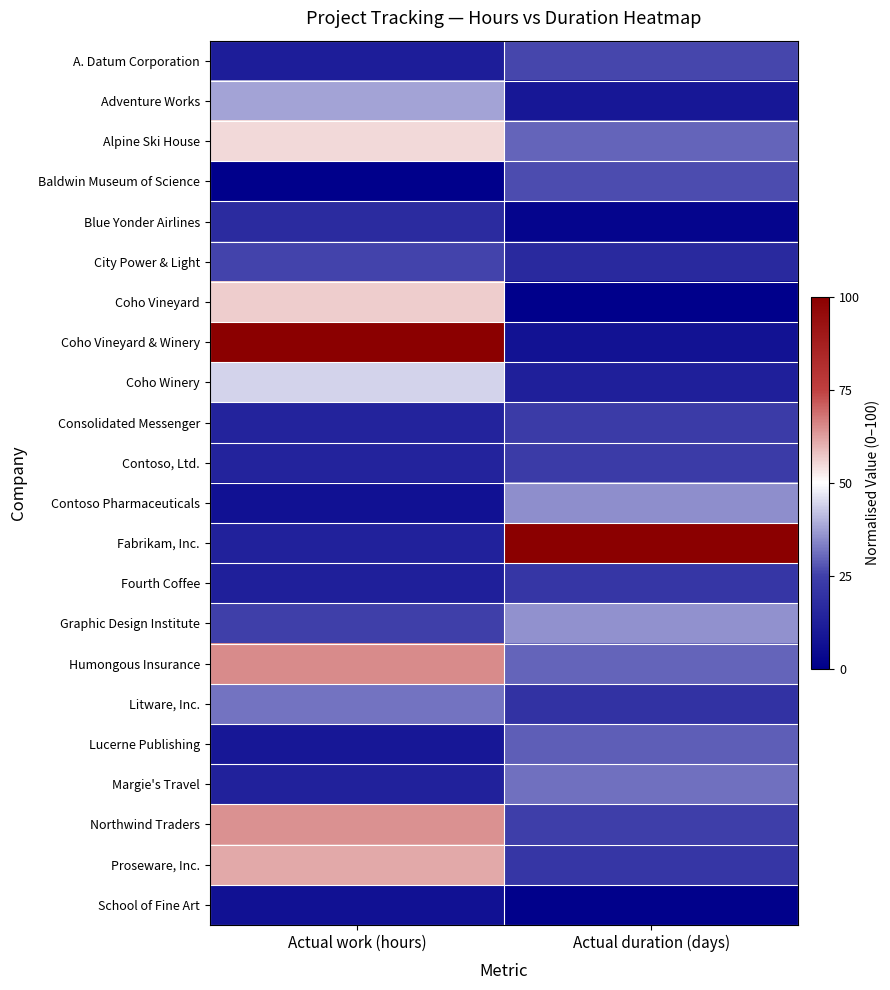

Between Actual work (hours) and Actual duration (days), which series saw the biggest shift?

Coho Vineyard & Winery